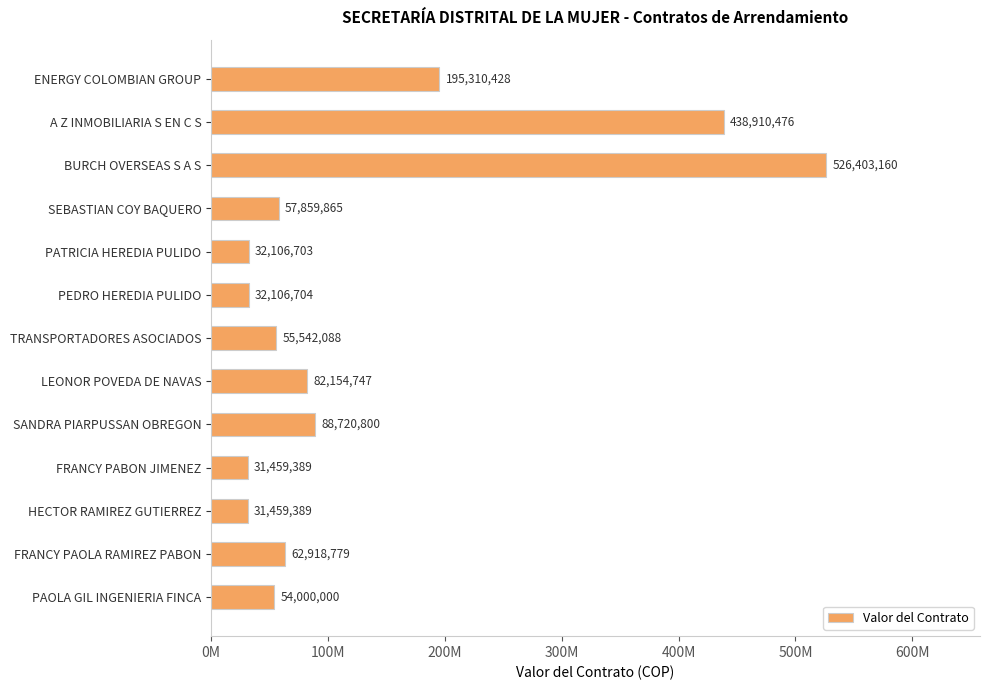

Does the chart contain any negative values?

No